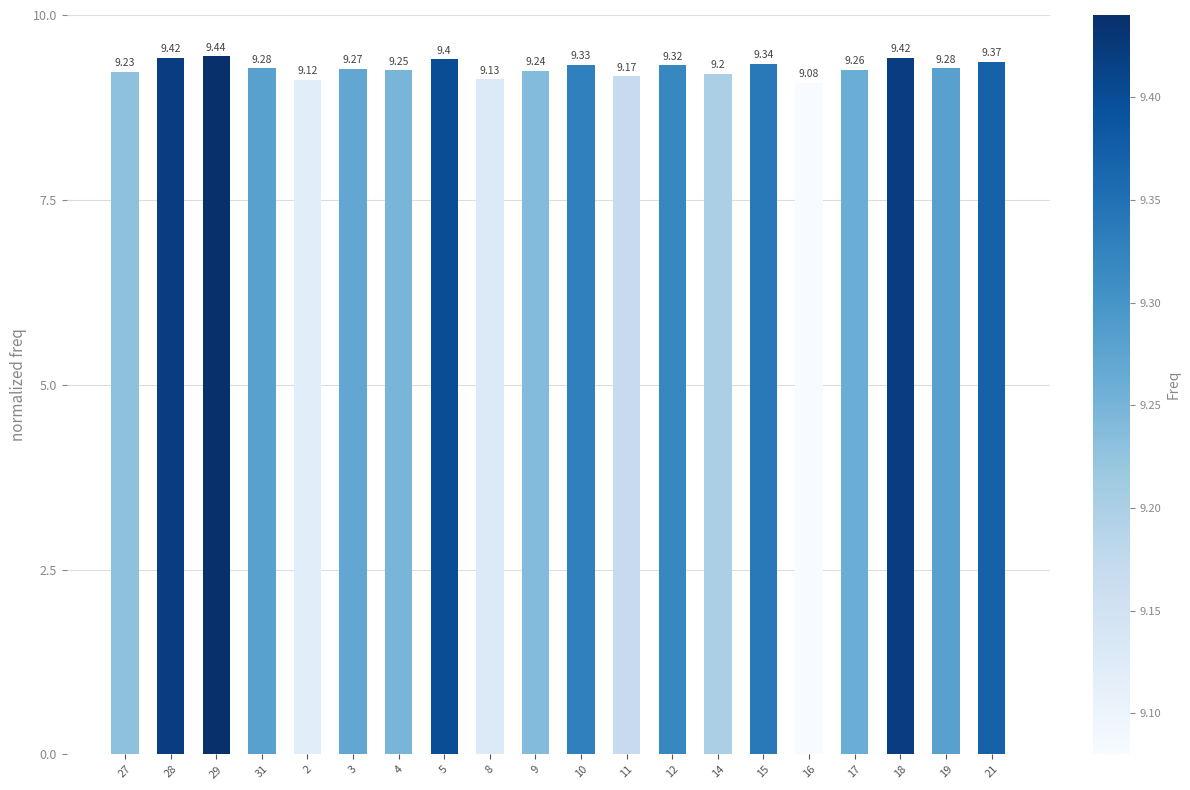

How many distinct data groups are displayed?

1